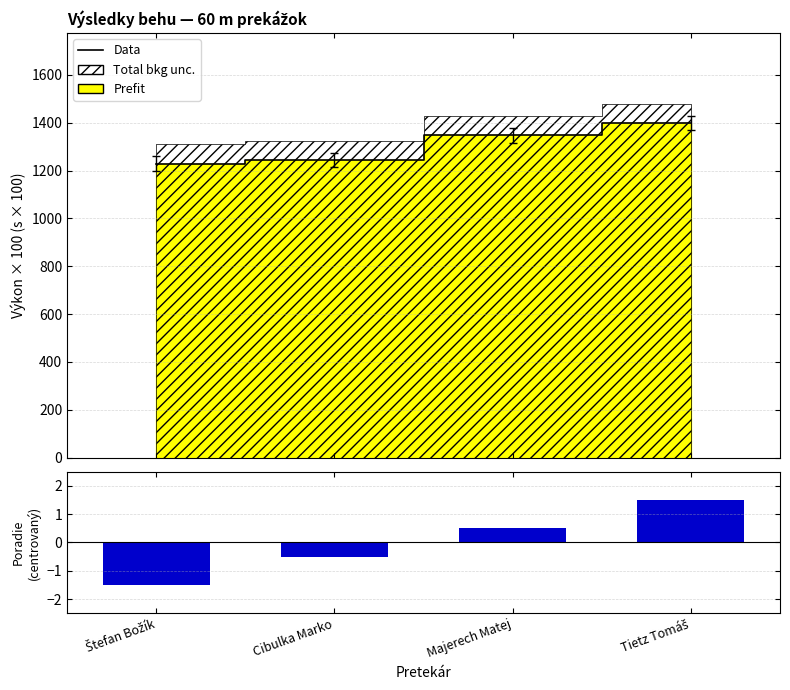

Is it true that Poradie equals -0.5 at Cibulka Marko?

True